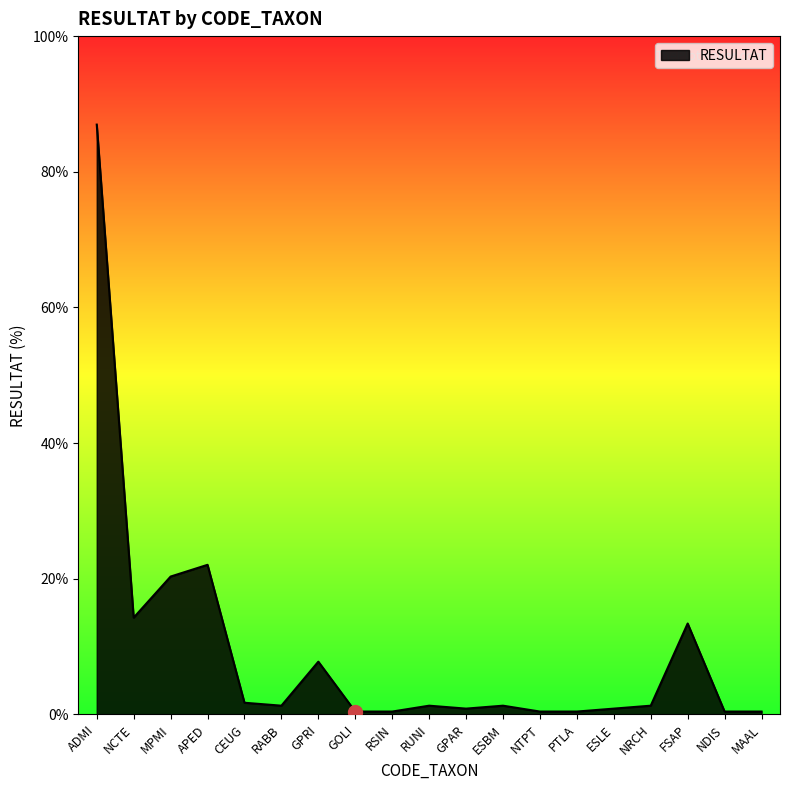

Does the chart have visible grid lines?

No